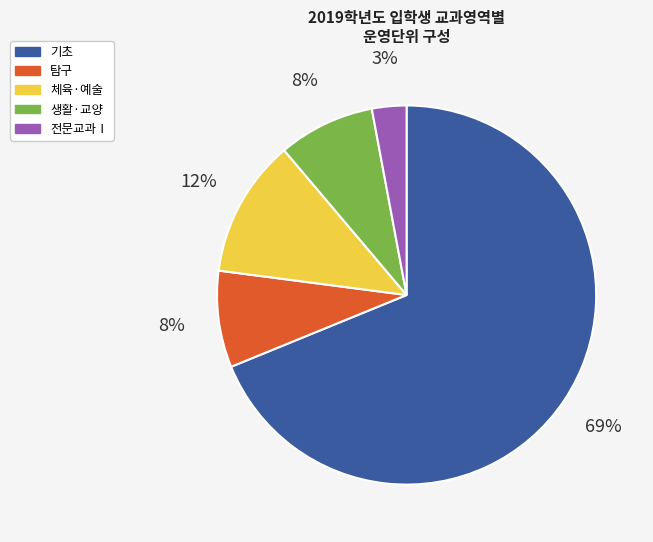

Is it true that 기초 is 77% of the pie?

False